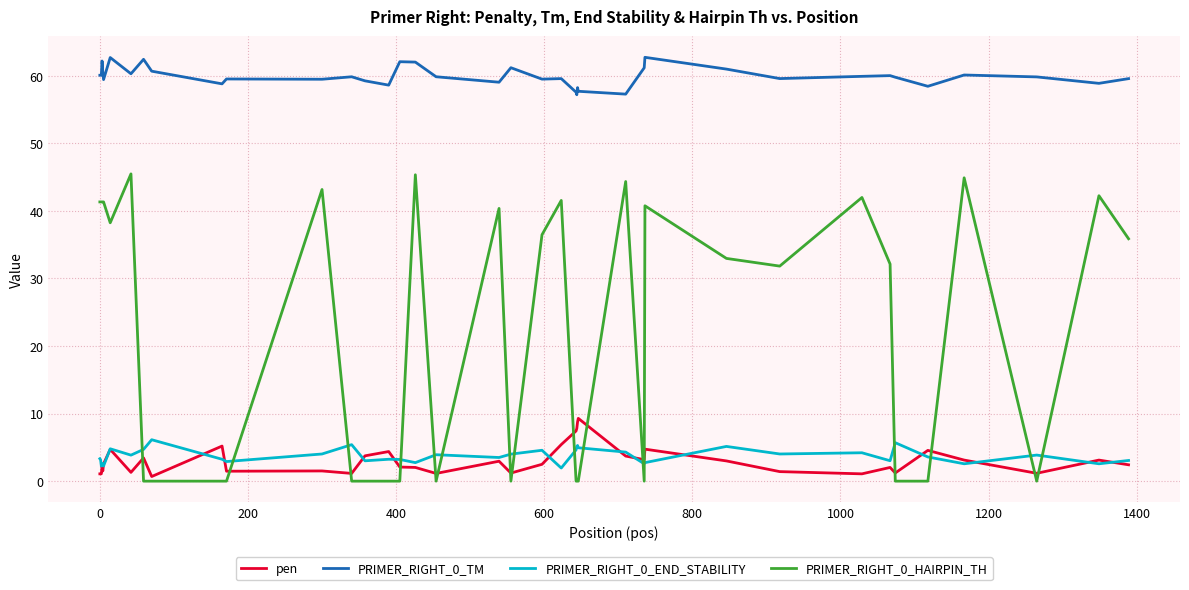

What is the difference between the maximum and minimum values in the PRIMER_RIGHT_0_TM series?

5.5